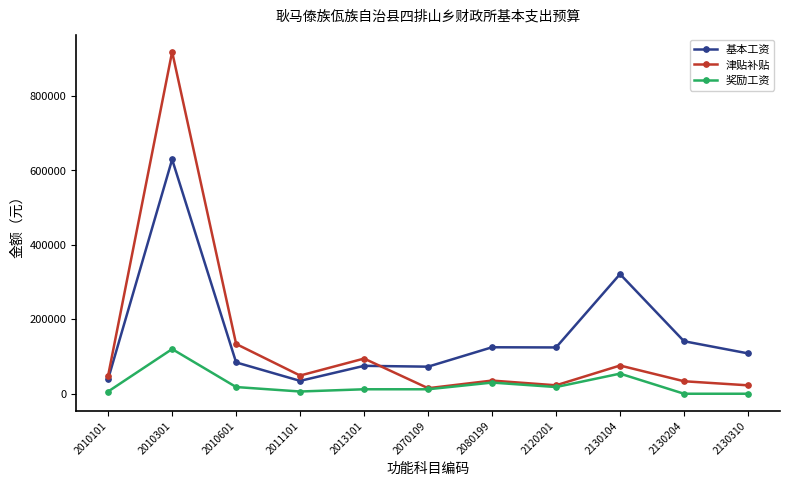

What is the maximum value for 基本工资?

629232.0